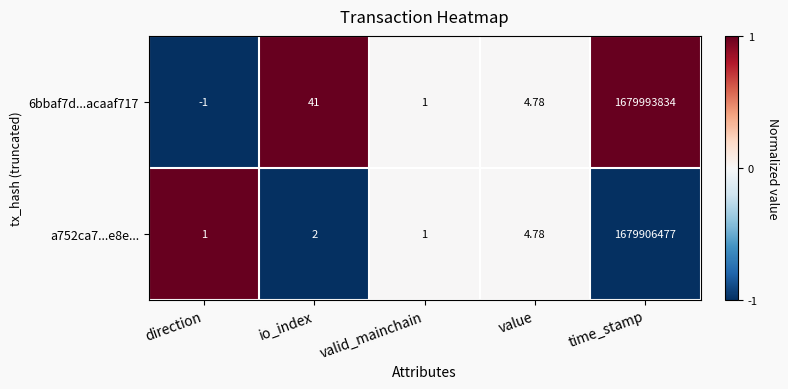

What is the spread (max minus min) of values at direction?

2.0